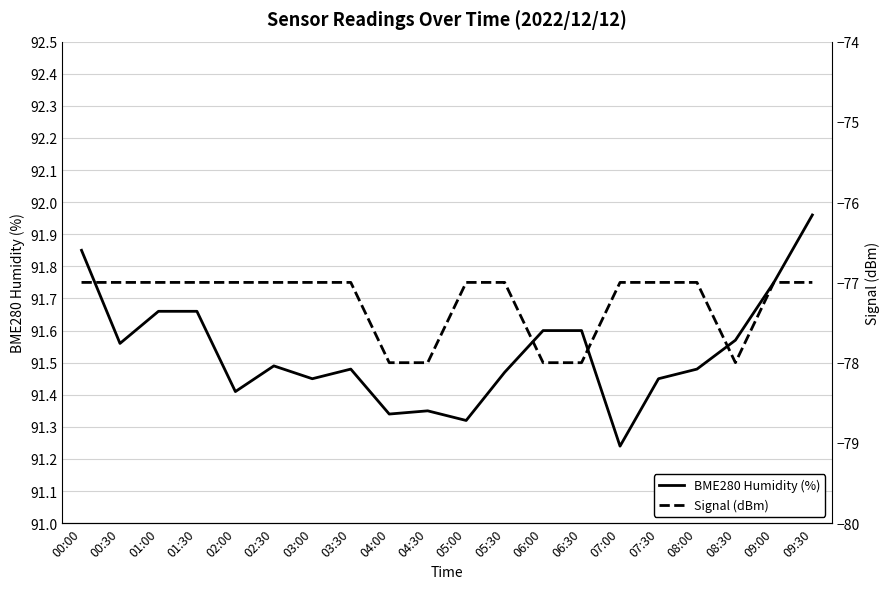

What is the value of the Signal (dBm) point at the 3rd from the left?

-77.0